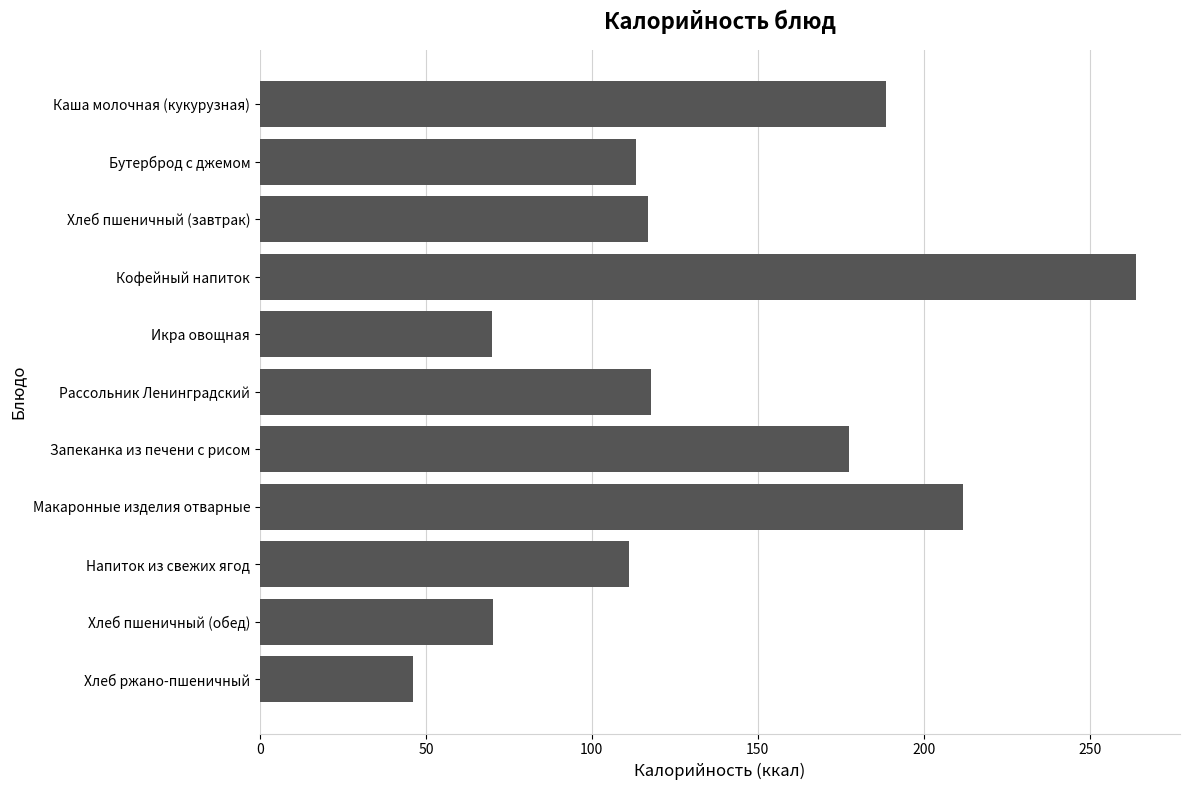

What is the label of the 7th bar from the bottom?

Икра овощная